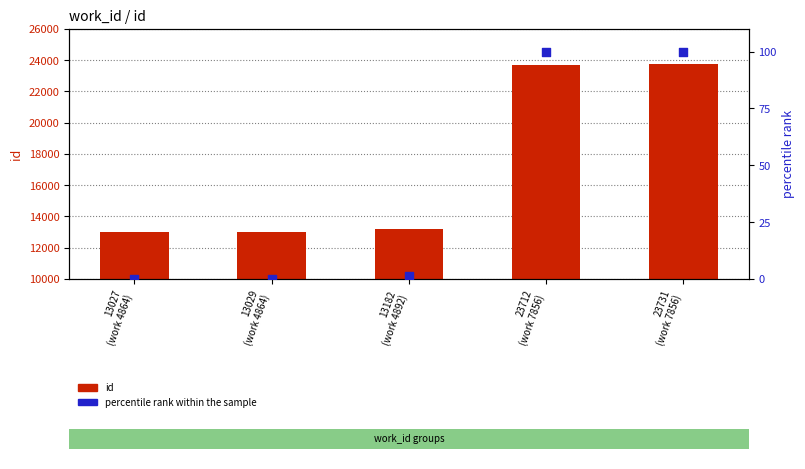

At which category is the sum across all series the highest?

23731
(work 7856)